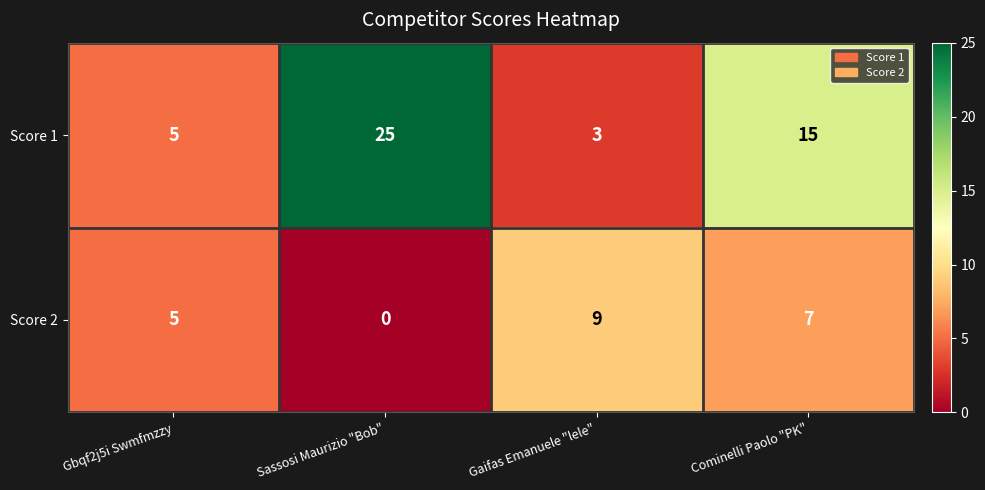

Reading left to right, list all the values displayed in this chart.

Score 1: 5	25	3	15
Score 2: 5	0	9	7